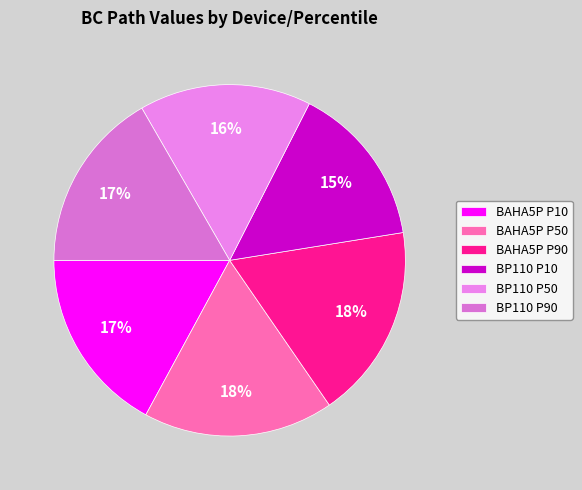

Is it true that BAHA5P P10 is 31% of the pie?

False